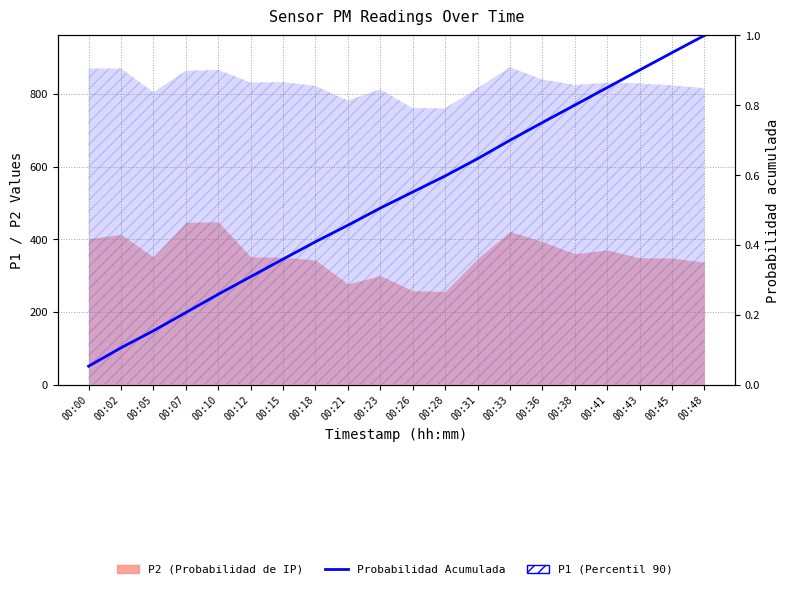

Reading right to left, transcribe all the data shown in this chart.

1.0	1.0	0.9	0.9	0.8	0.8	0.7	0.6	0.6	0.6	0.5	0.5	0.4	0.4	0.3	0.3	0.2	0.2	0.1	0.1